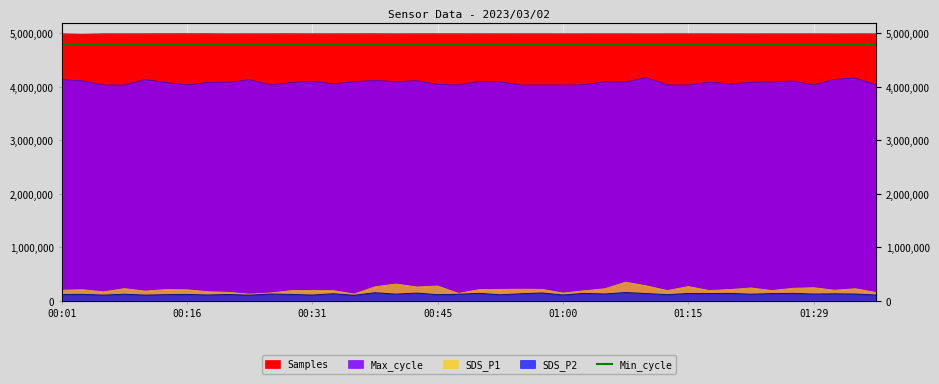

True or false: SDS_P1 and SDS_P2 cross at least once.

False